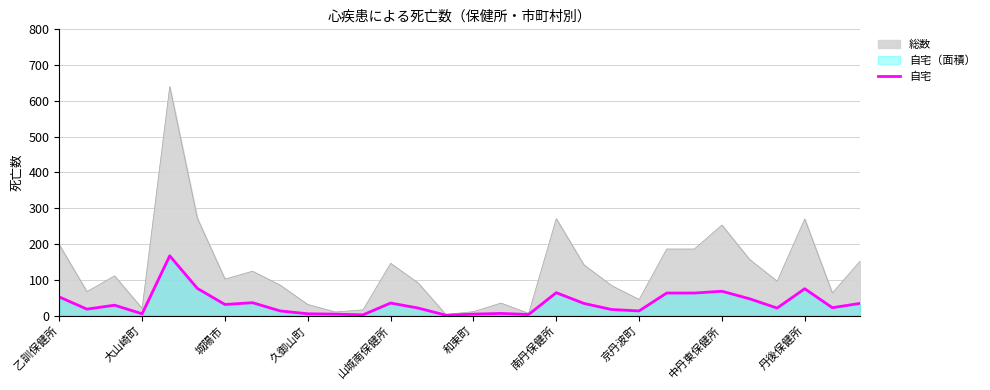

Which has a higher value, 和束町 or 12?

和束町